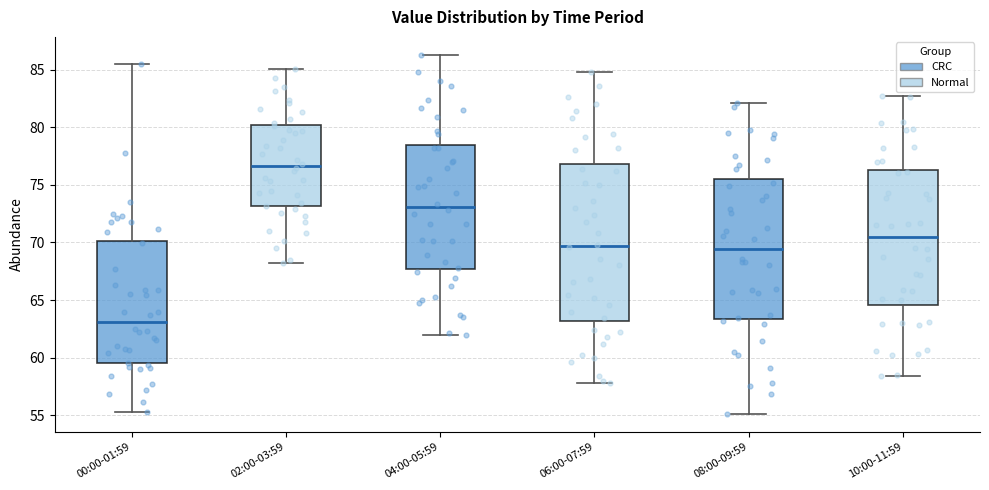

Which box's median line is the lowest?

00:00-01:59